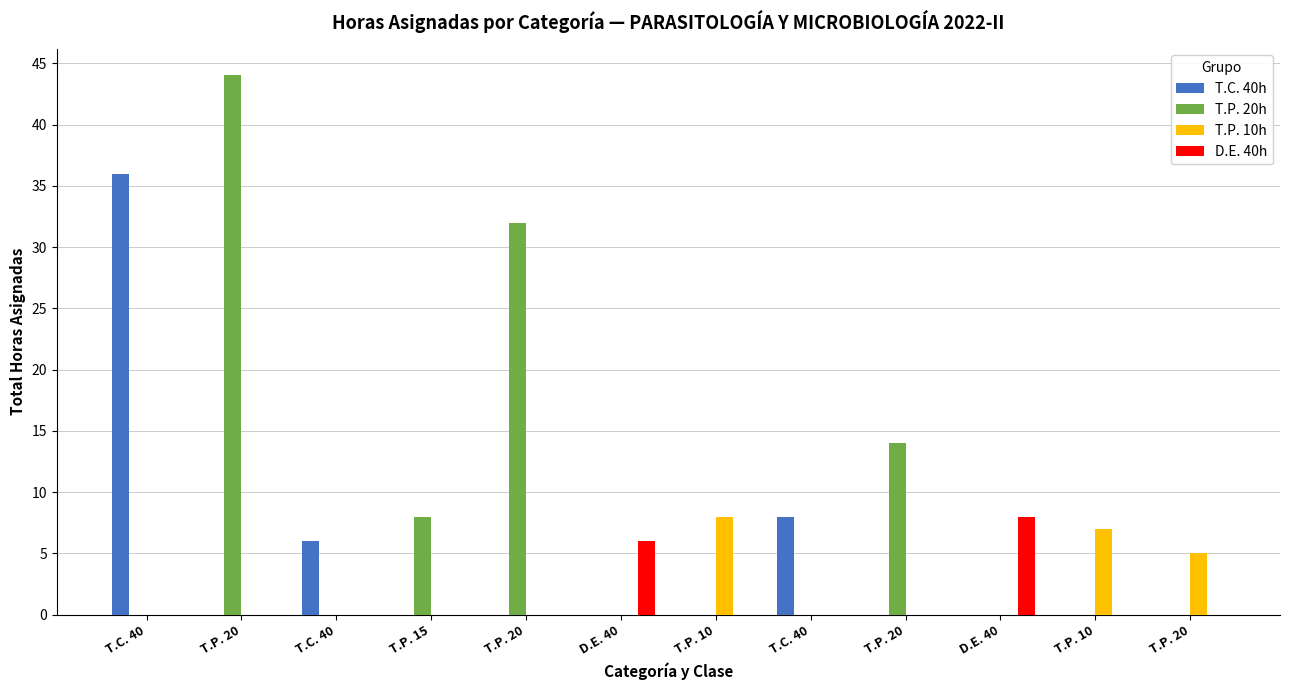

What is the spread (max minus min) of values at T.C. 40?

36